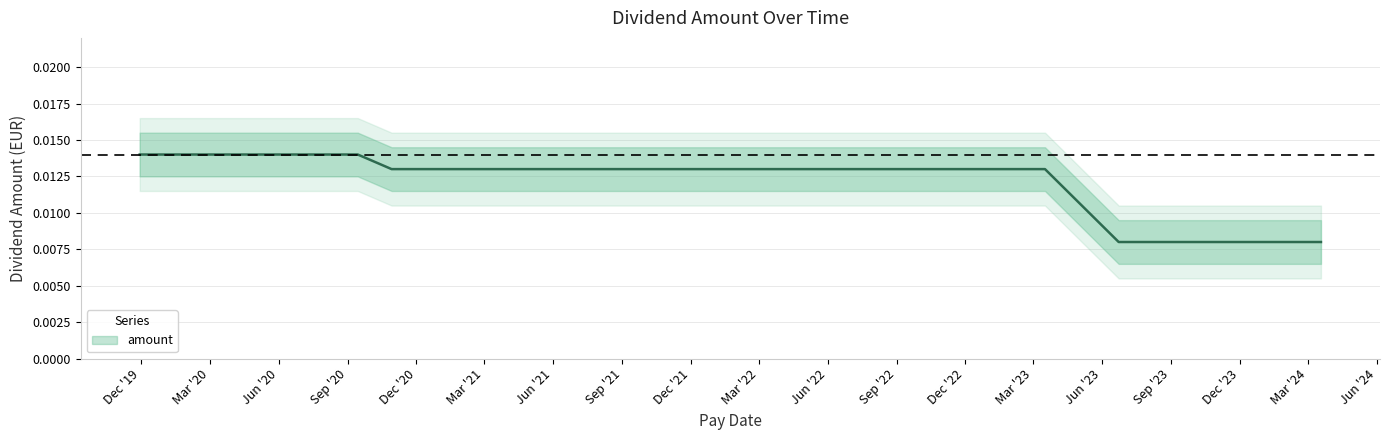

What is the label of the 7th point from the right?

2022-09-02